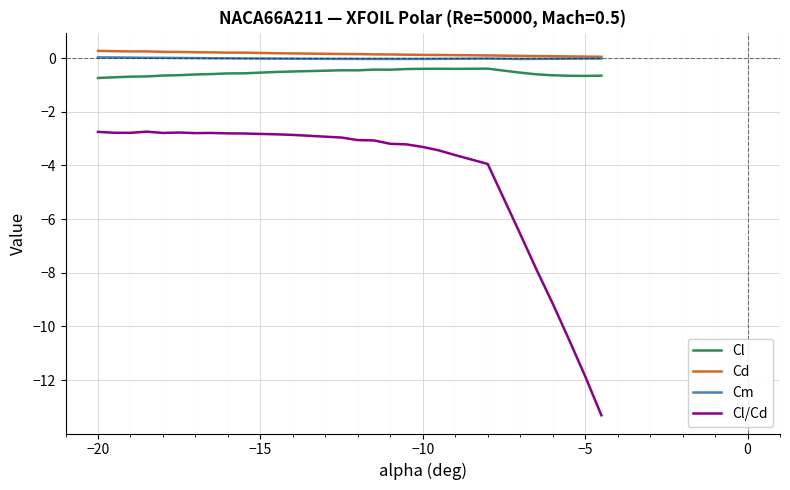

What is the greatest value displayed?

0.3